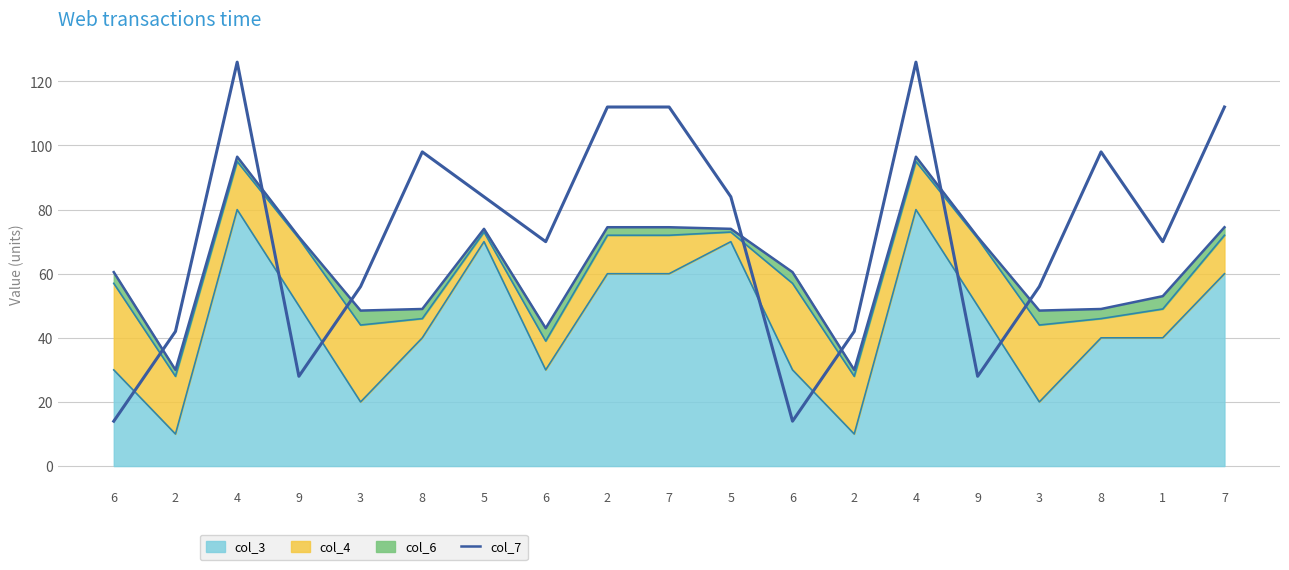

Rank the categories by value from highest to lowest.

4, 4, 2, 7, 7, 5, 5, 9, 9, 6, 6, 1, 8, 8, 3, 3, 6, 2, 2